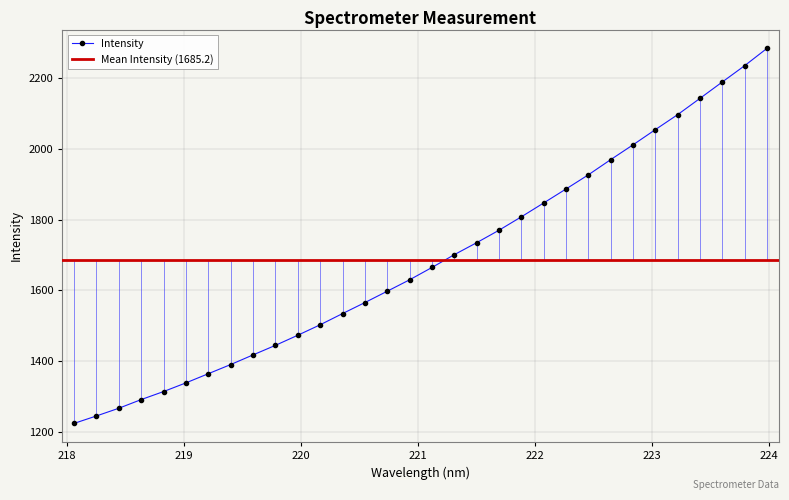

What is the label of the 4th point from the left?

218.6332